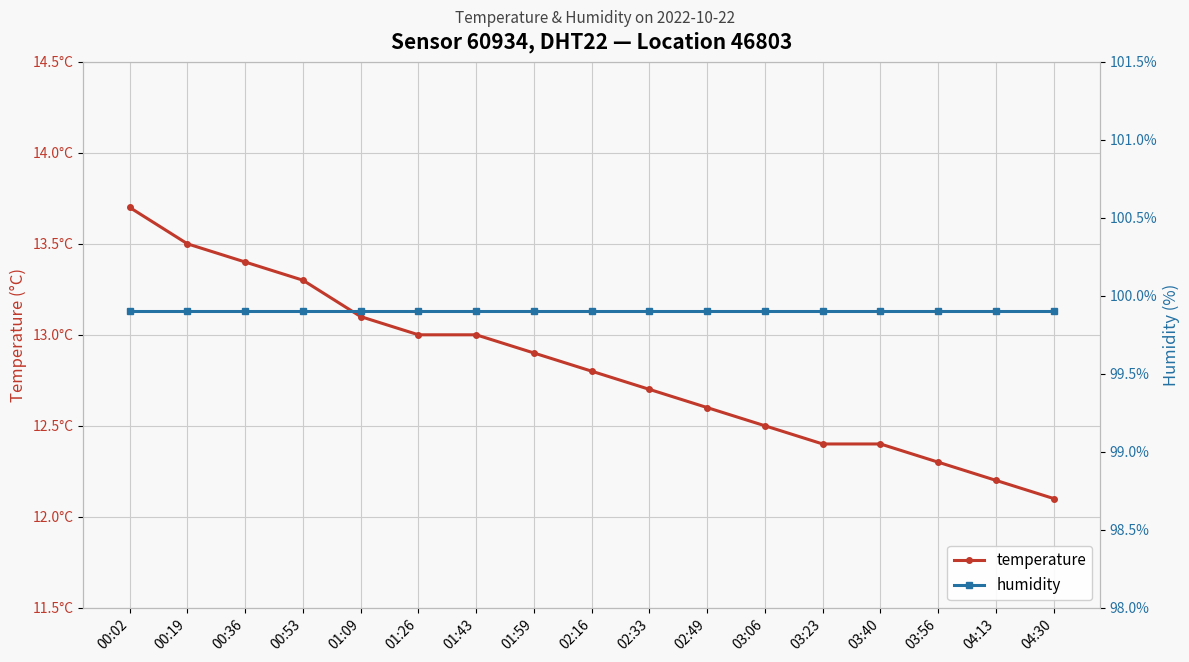

How many lines are shown in the chart?

2